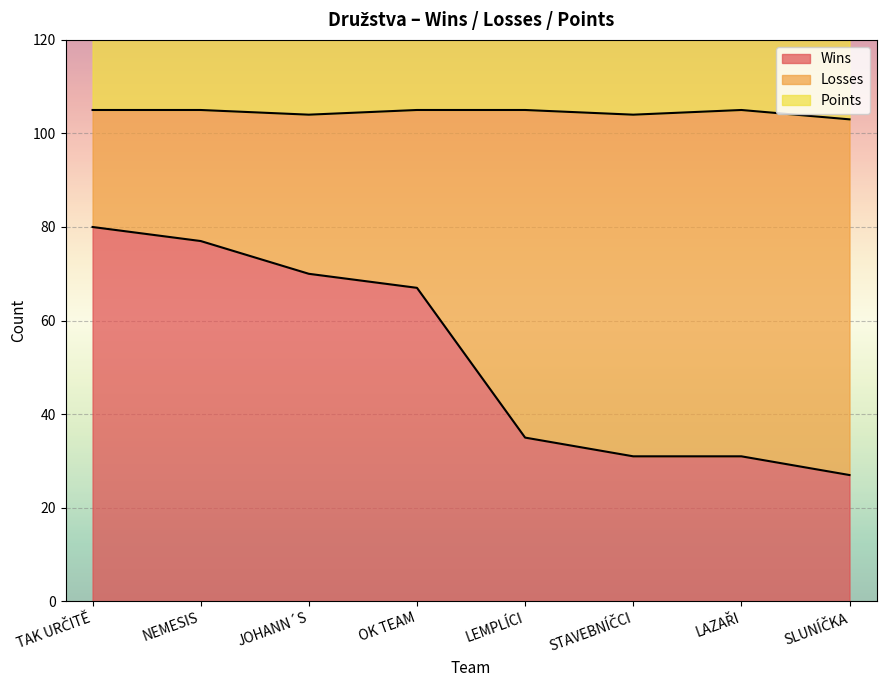

Is it true that Points equals 225 at SLUNÍČKA?

False